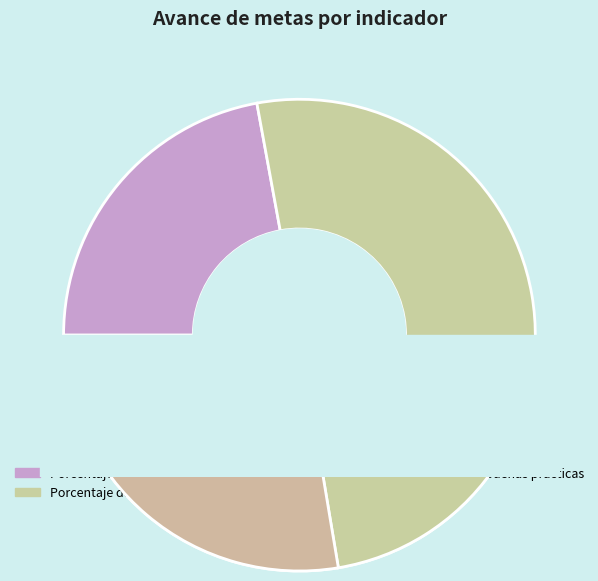

What is the change in value from Utilización de ecotecnias to Reconocimientos de las buenas prácticas?

+55